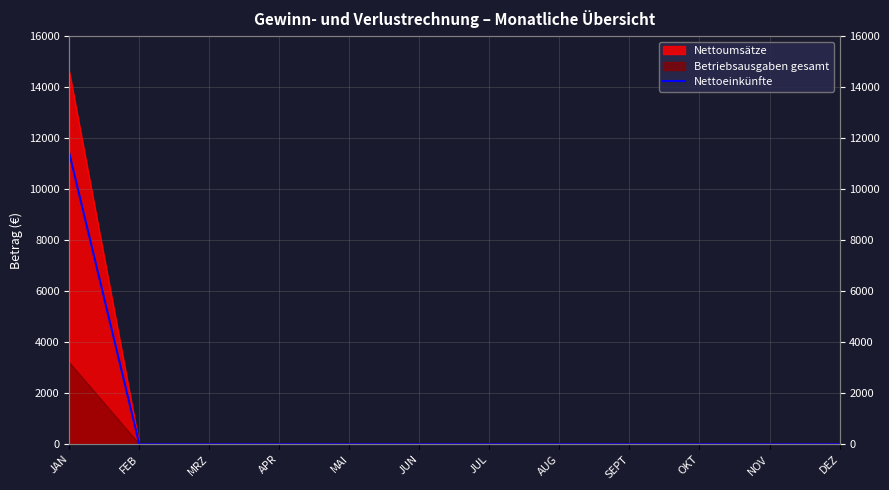

The value at NOV is 0. True or false?

True